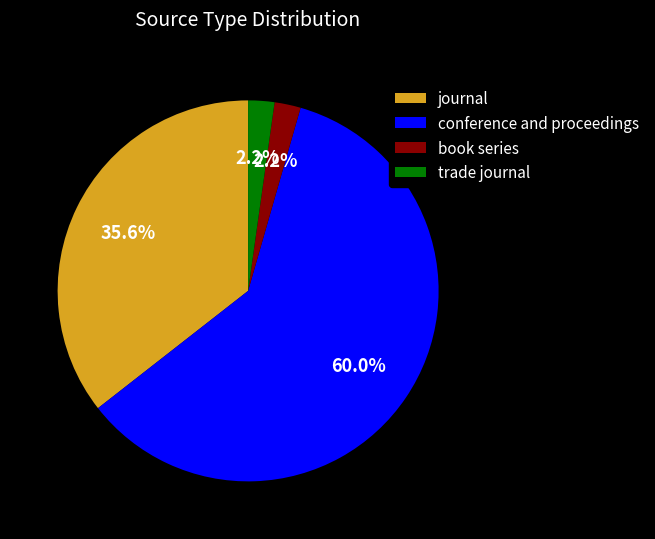

What is the largest slice in the pie chart?

conference and proceedings